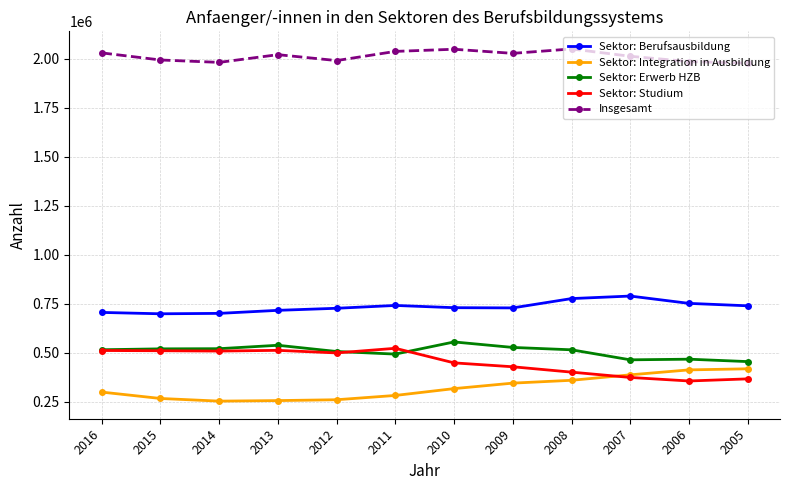

What is the difference between the highest and lowest values at 2016?

1731302